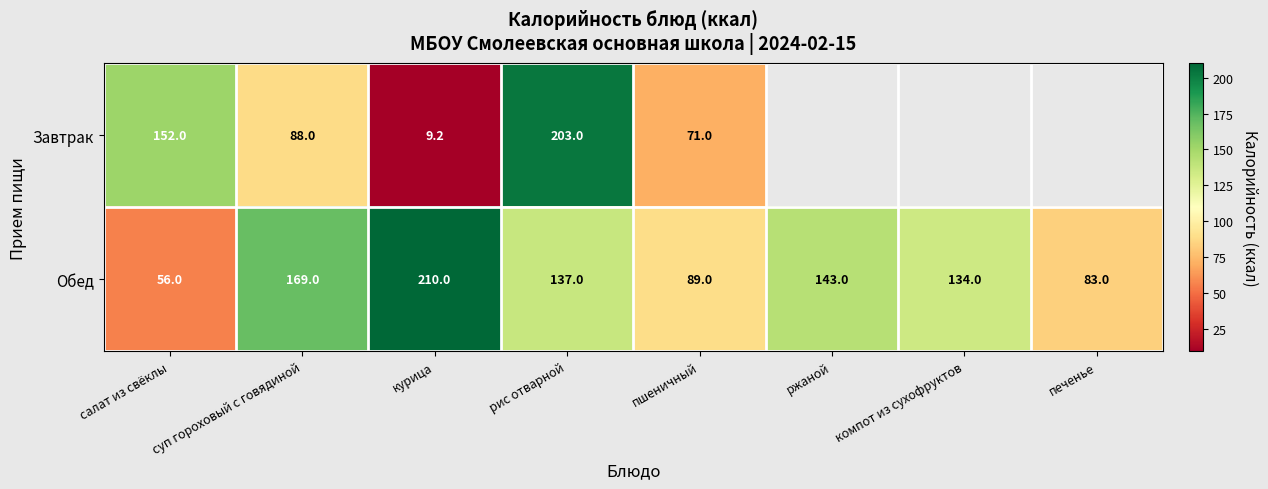

At суп гороховый с говядиной, list the series in order from smallest to largest.

Завтрак, Обед